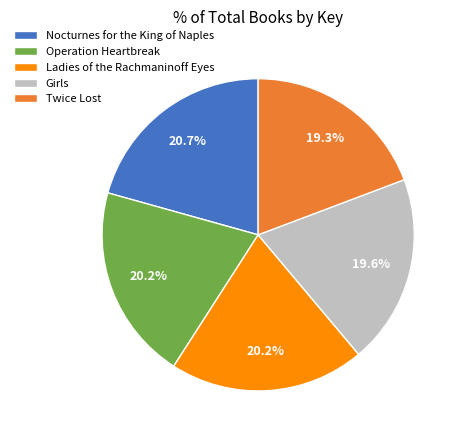

How many slices are in this pie chart?

5